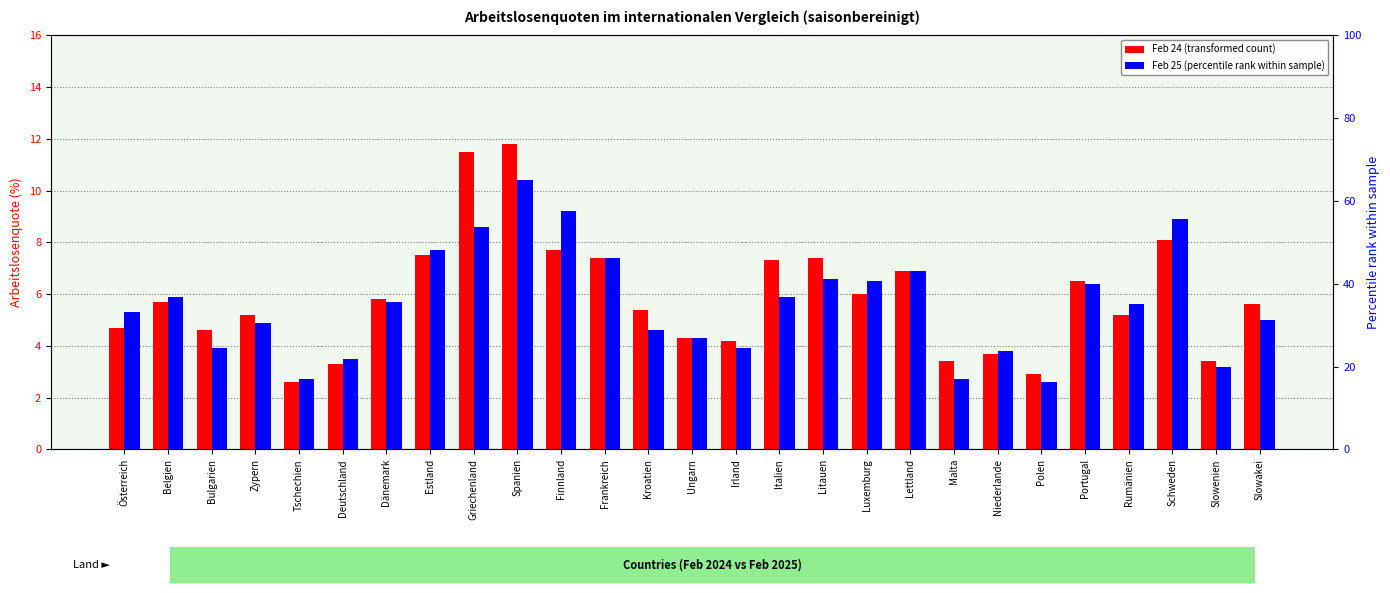

True or false: Feb 25 has a value of 6.7 at Bulgarien.

False